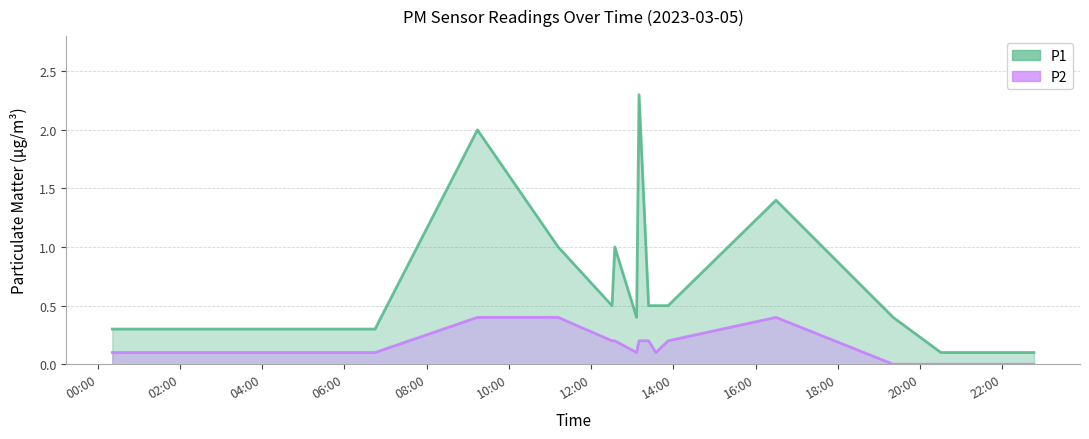

What is the label of the 12th point from the right?

2023-03-05T11:12:01